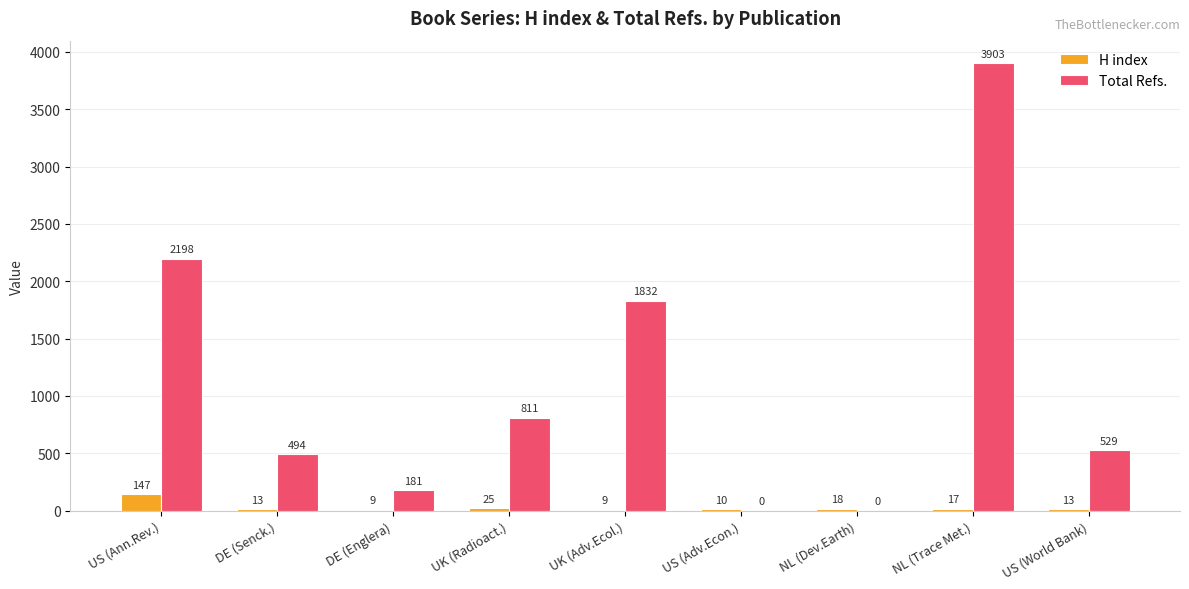

Count the number of data series in this chart.

2